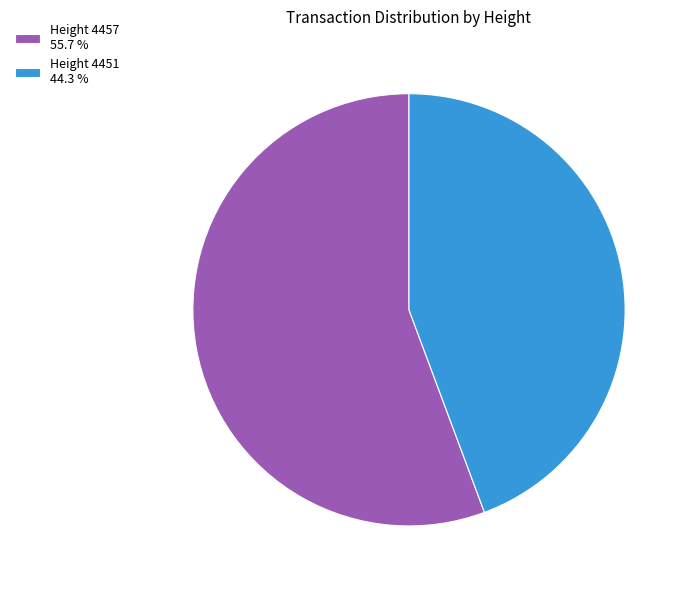

Is the sum of Height 4451 44.3 % and Height 4457 55.7 % greater than half?

Yes